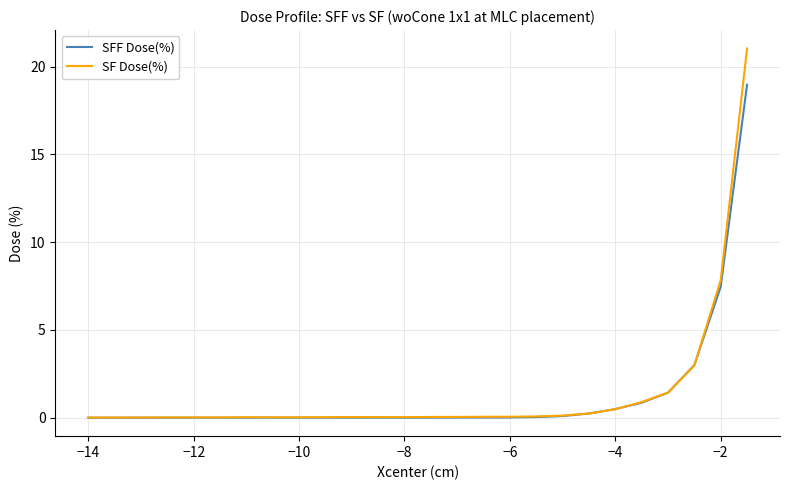

What is the highest value of the SFF Dose(%) series?

19.0